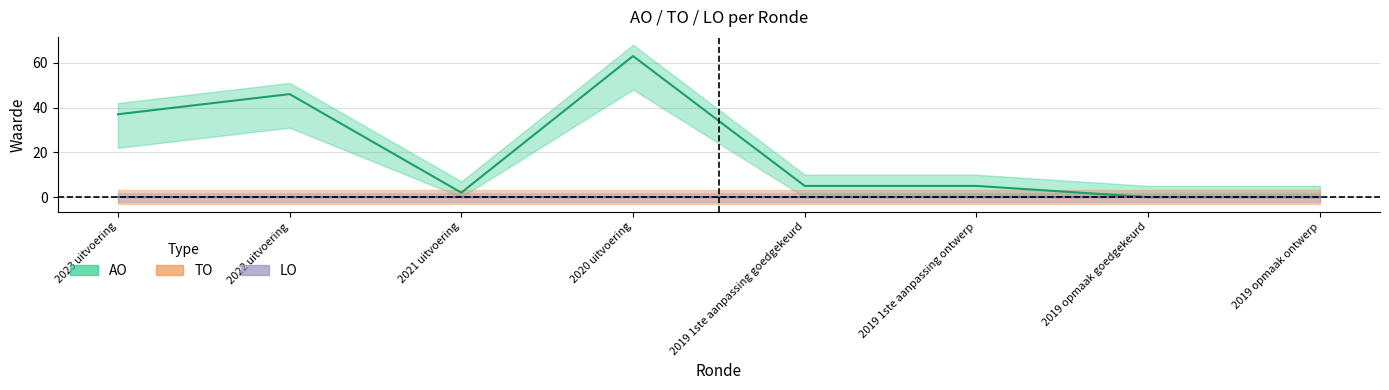

Reading right to left, what are all the values shown in this chart?

AO: 2019 opmaak ontwerp=0	2019 opmaak goedgekeurd=0	2019 1ste aanpassing ontwerp=5	2019 1ste aanpassing goedgekeurd=5	2020 uitvoering=63	2021 uitvoering=2	2022 uitvoering=46	2023 uitvoering=37
TO: 2019 opmaak ontwerp=0	2019 opmaak goedgekeurd=0	2019 1ste aanpassing ontwerp=0	2019 1ste aanpassing goedgekeurd=0	2020 uitvoering=0	2021 uitvoering=0	2022 uitvoering=0	2023 uitvoering=0
LO: 2019 opmaak ontwerp=0	2019 opmaak goedgekeurd=0	2019 1ste aanpassing ontwerp=0	2019 1ste aanpassing goedgekeurd=0	2020 uitvoering=0	2021 uitvoering=0	2022 uitvoering=0	2023 uitvoering=0